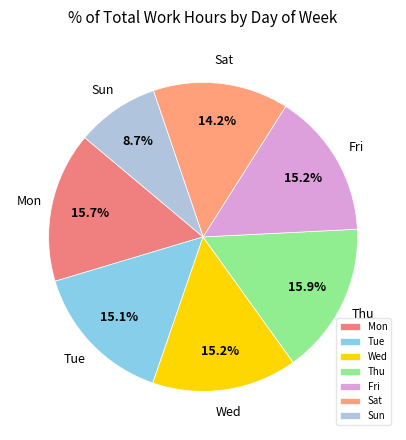

Combined, what portion of the pie is Mon and Sat?

29.9%